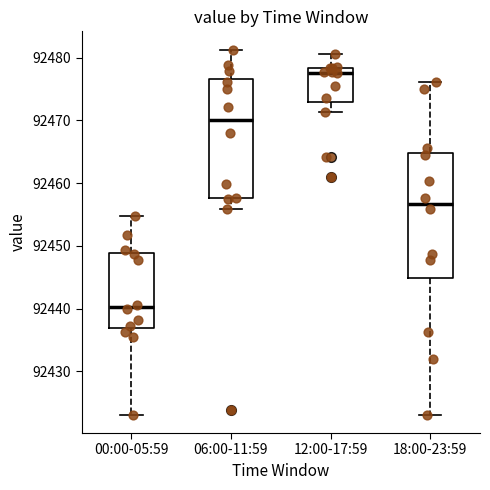

Which box has the highest median line?

12:00-17:59